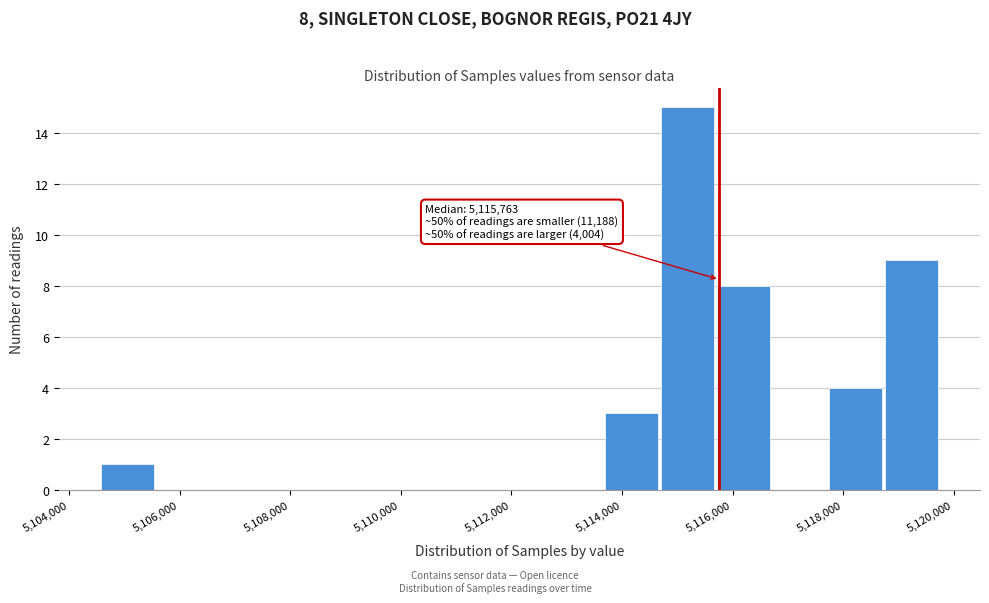

Which range on the x-axis has the tallest bar?

5114800 to 5115800